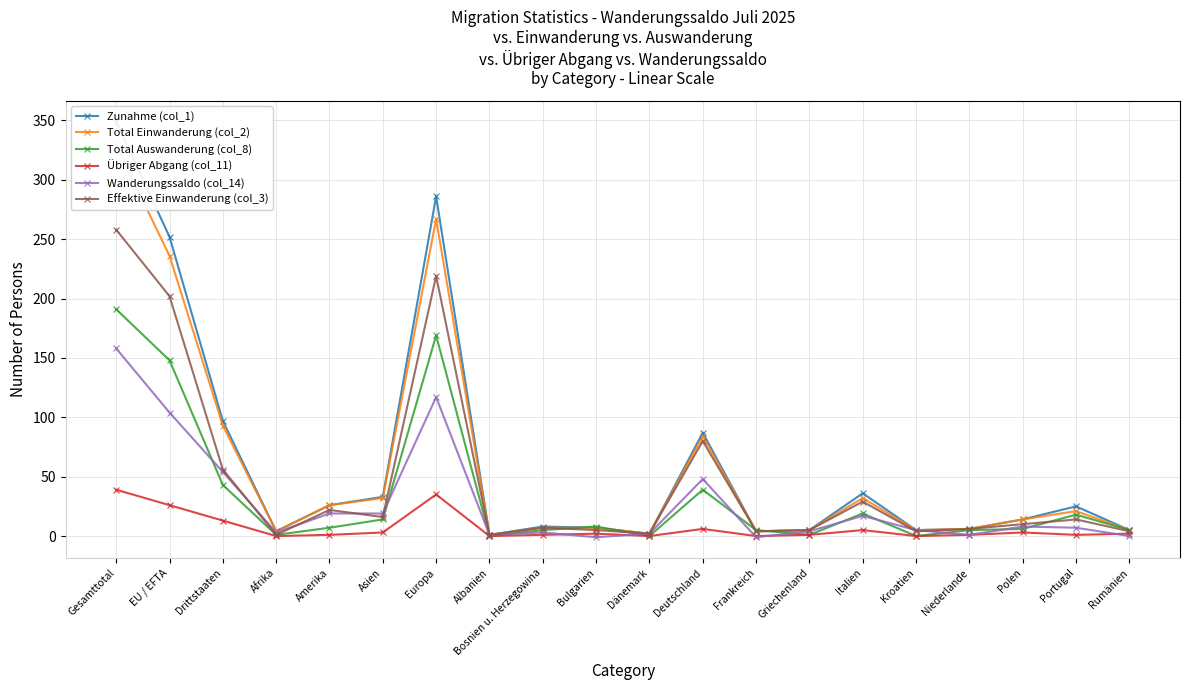

Is this an area chart (filled region under the line)?

No